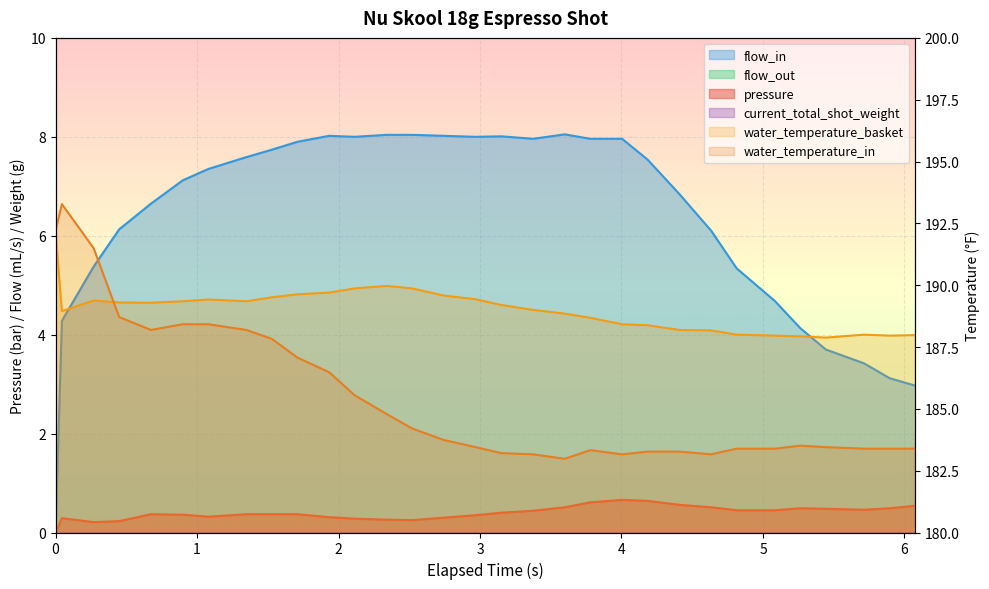

What position from the right is 2.519?

18